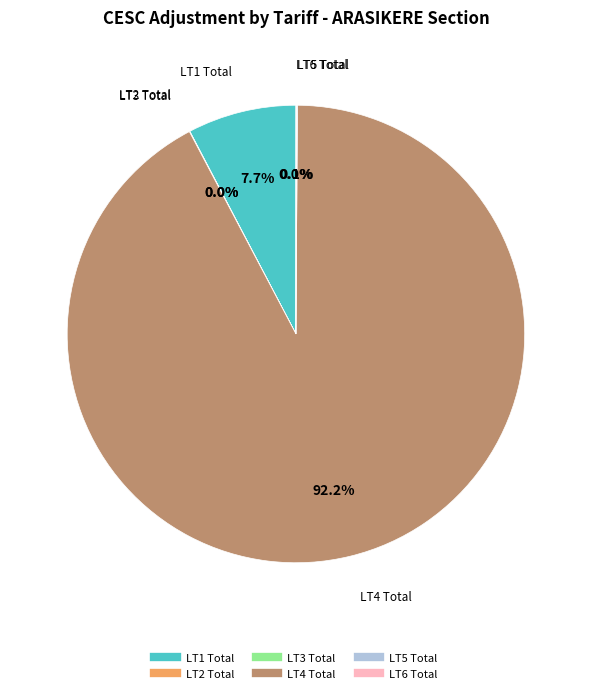

To the nearest percent, what percentage of the pie is LT1 Total?

8%